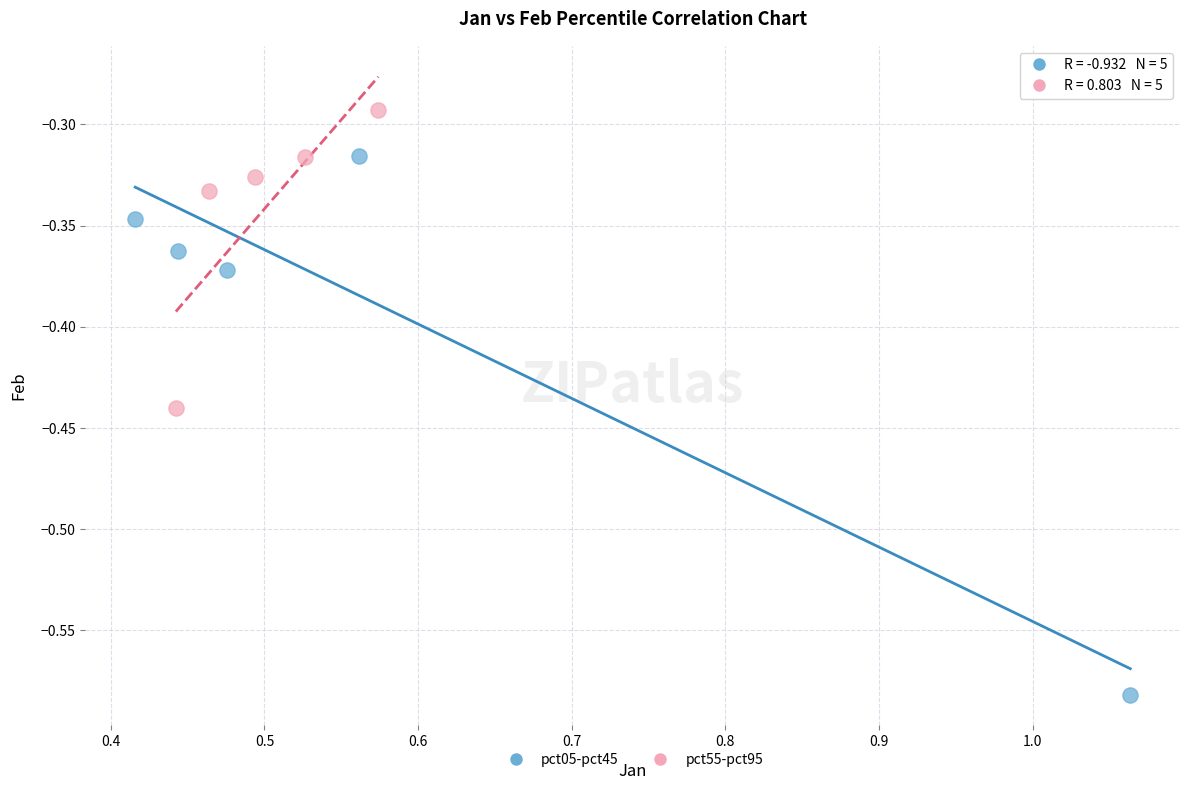

Which series has the largest Y range (max minus min)?

pct05-pct45